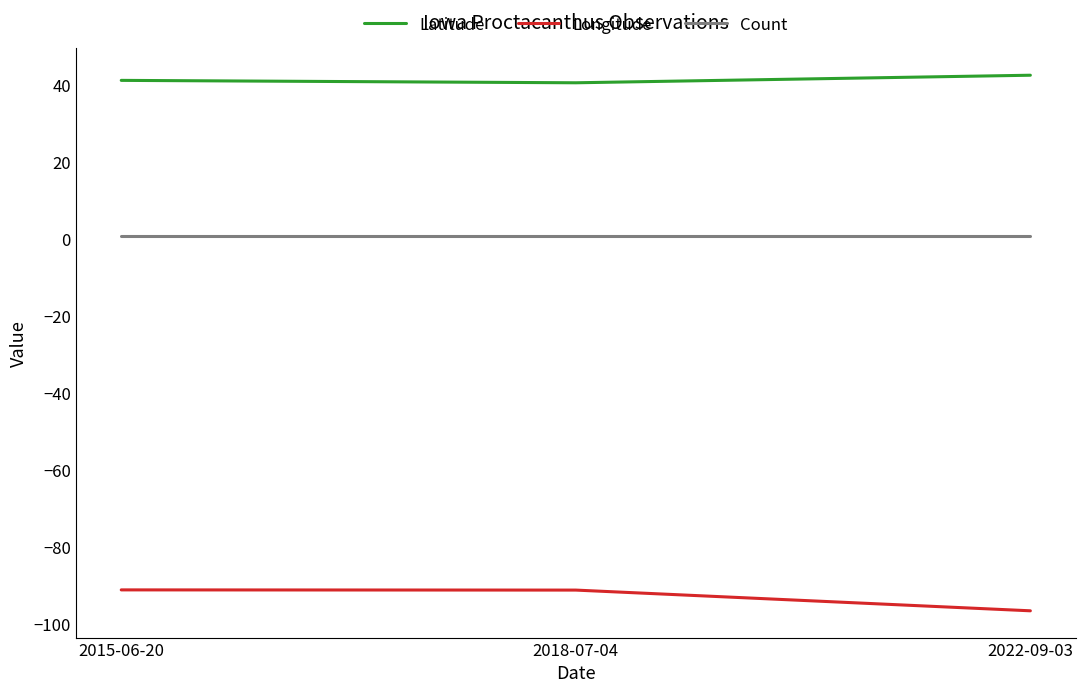

How many distinct data groups are displayed?

3